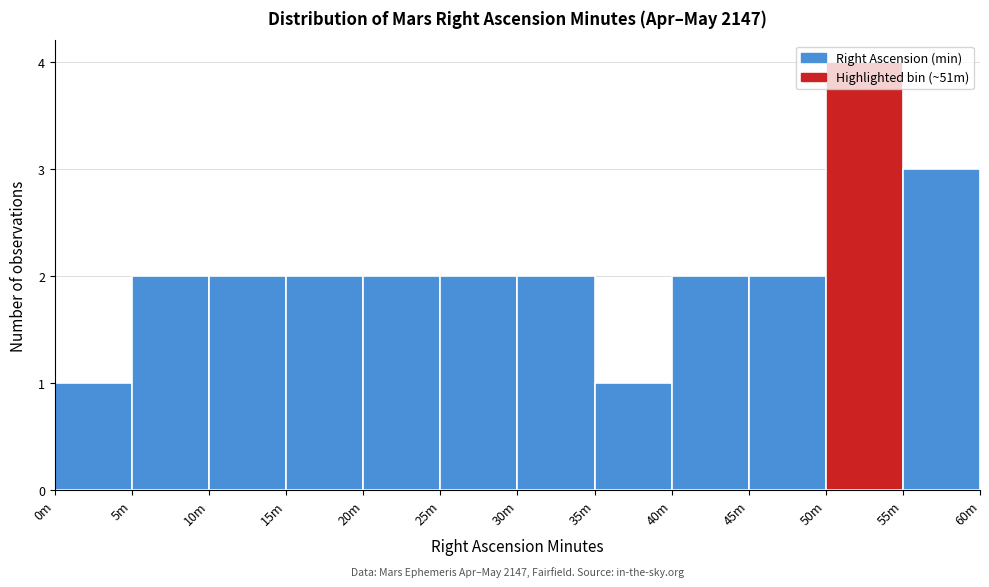

What is the change in value from 0m to 45m?

+1